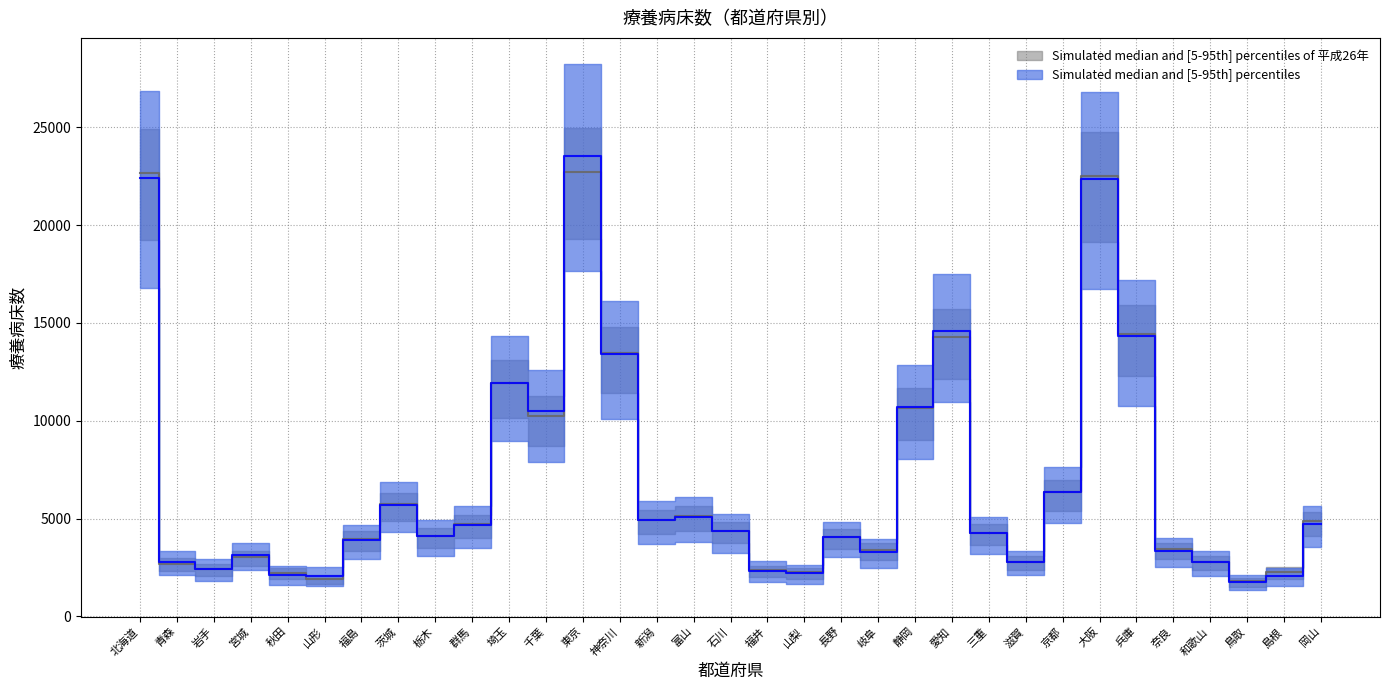

Is the value of 療養病床数(平成26年) at 宮城 greater than the value of 療養病床数(平成27年) at 福島?

No